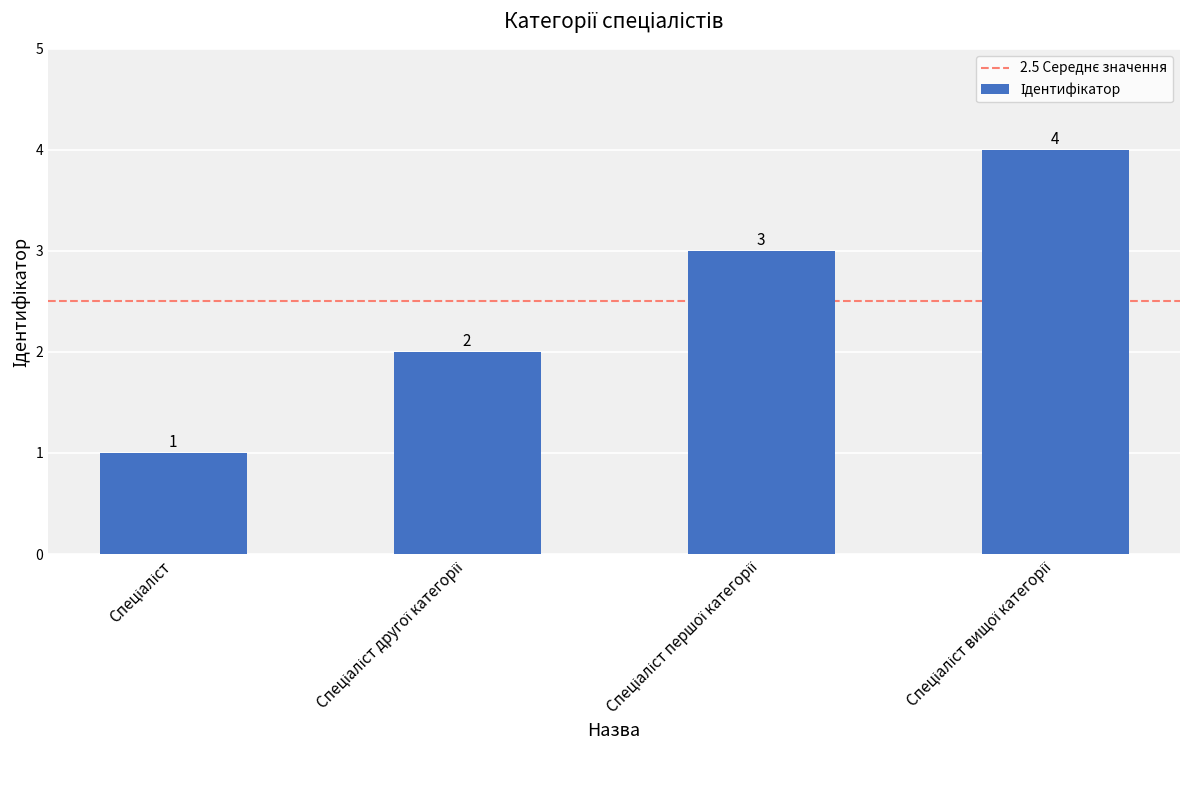

What is the sum of all values?

10